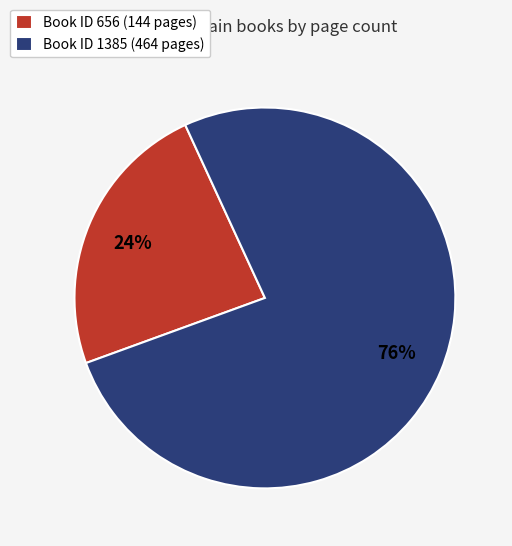

What is the majority slice?

Book ID 1385 (464 pages)